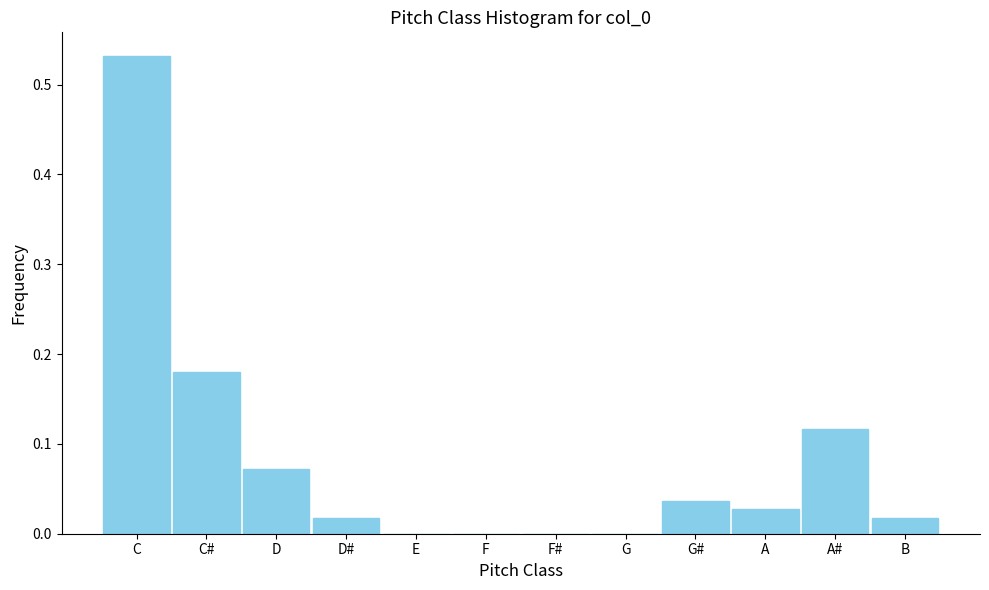

What is the sum of all values?

1.0